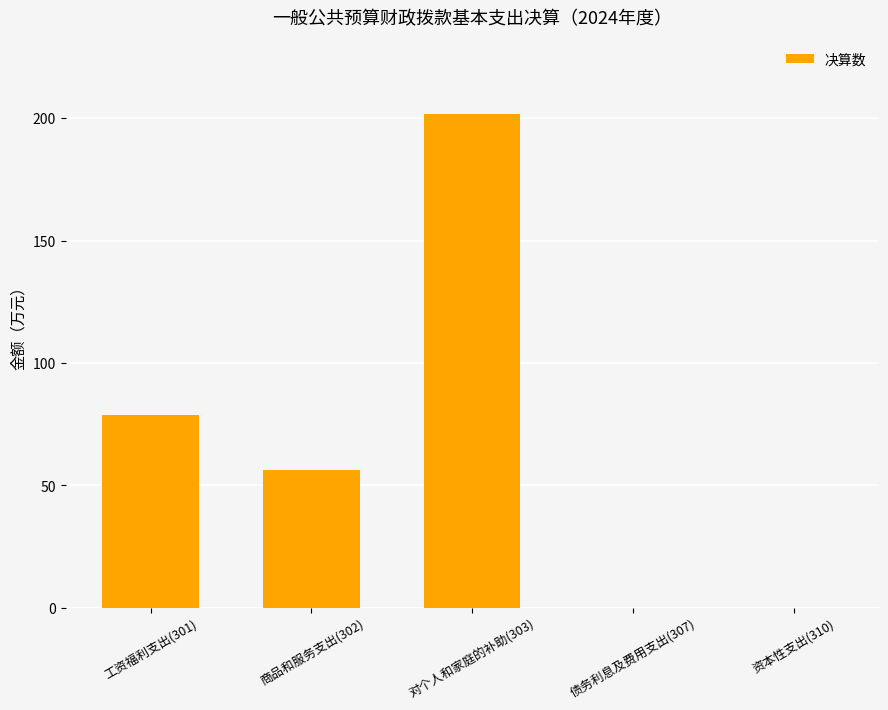

Read the value at 商品和服务支出(302).

56.1